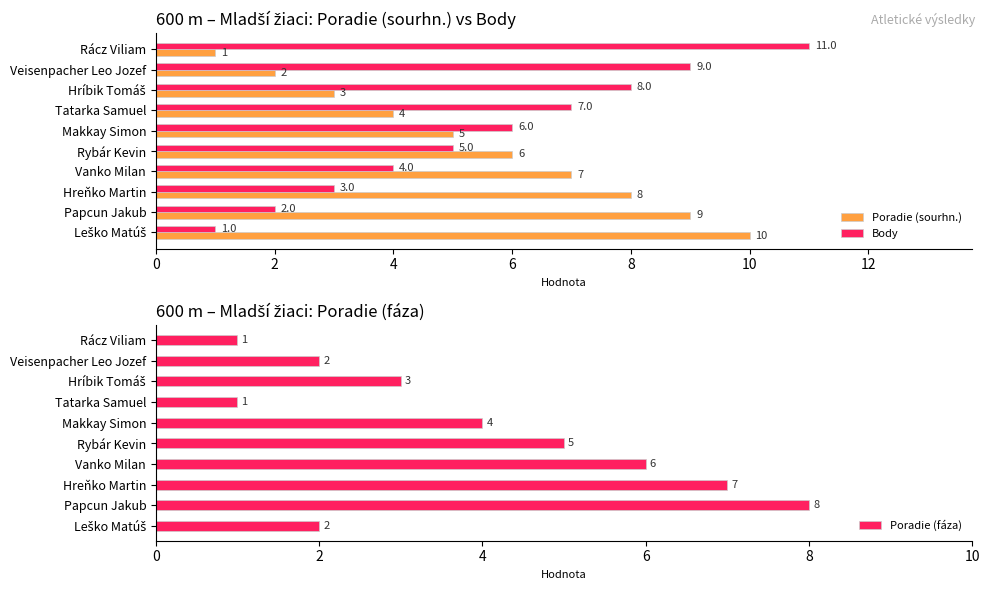

What is the average value of the Poradie (fáza) series?

4